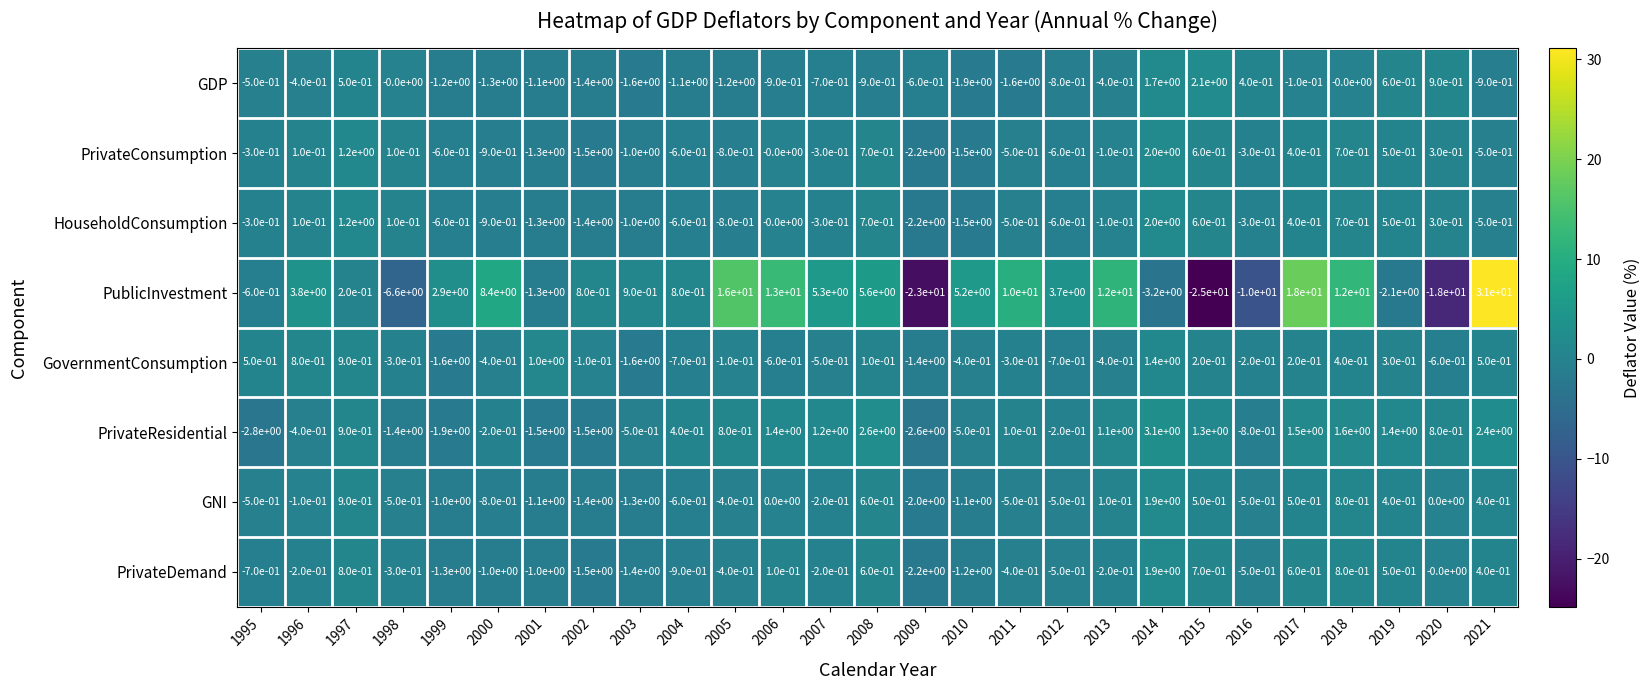

At which category is the sum across all series the highest?

2021